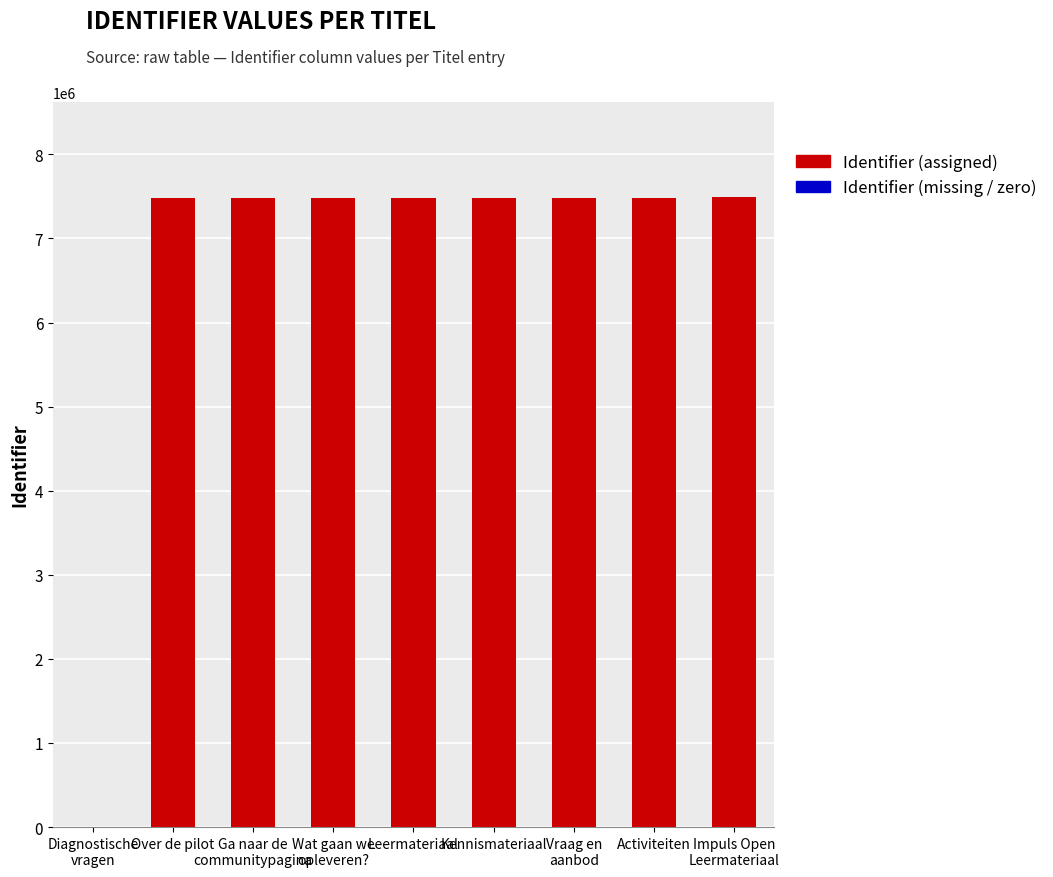

Where is the data nearest to the value 3748287?

Over de pilot